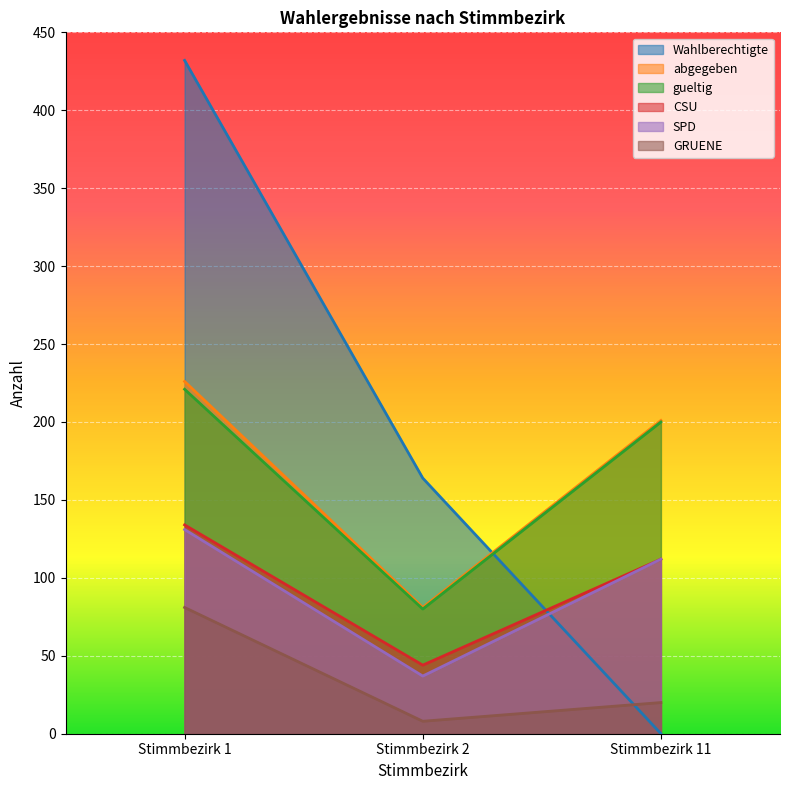

What is the value of the SPD point at the 2nd from the left?

37